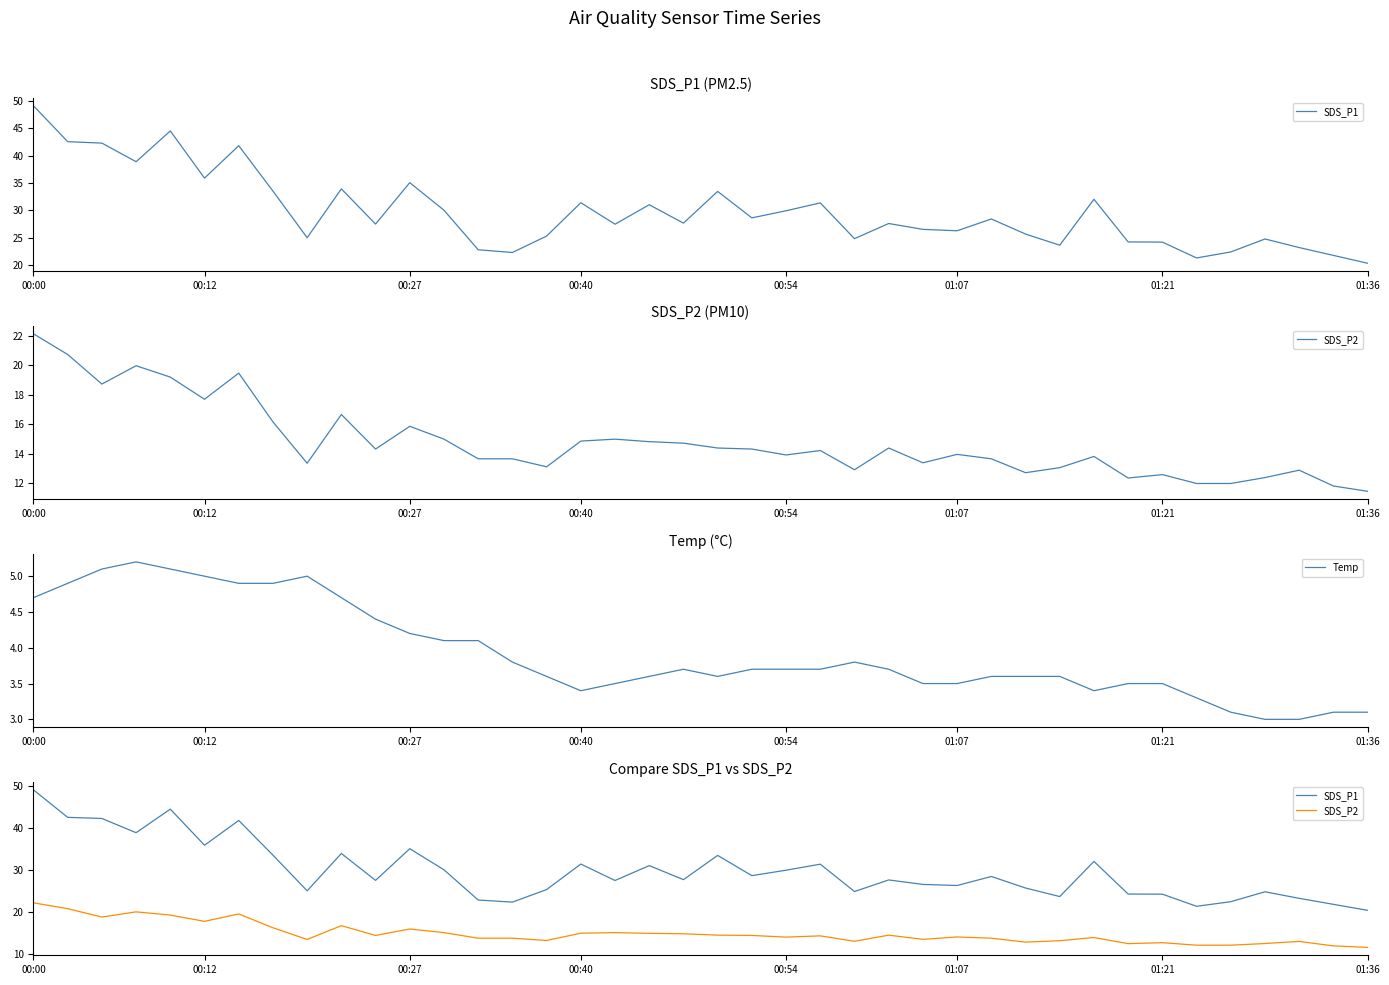

What is the minimum value shown in the chart?

3.0